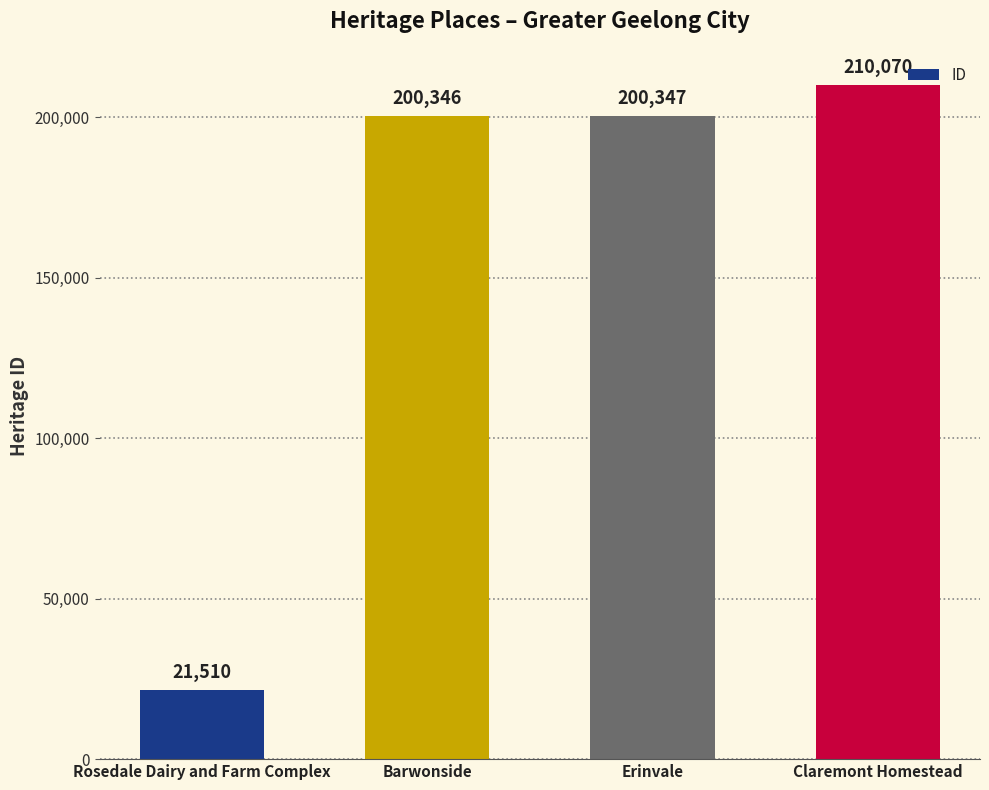

What is the label of the 3rd bar from the right?

Barwonside